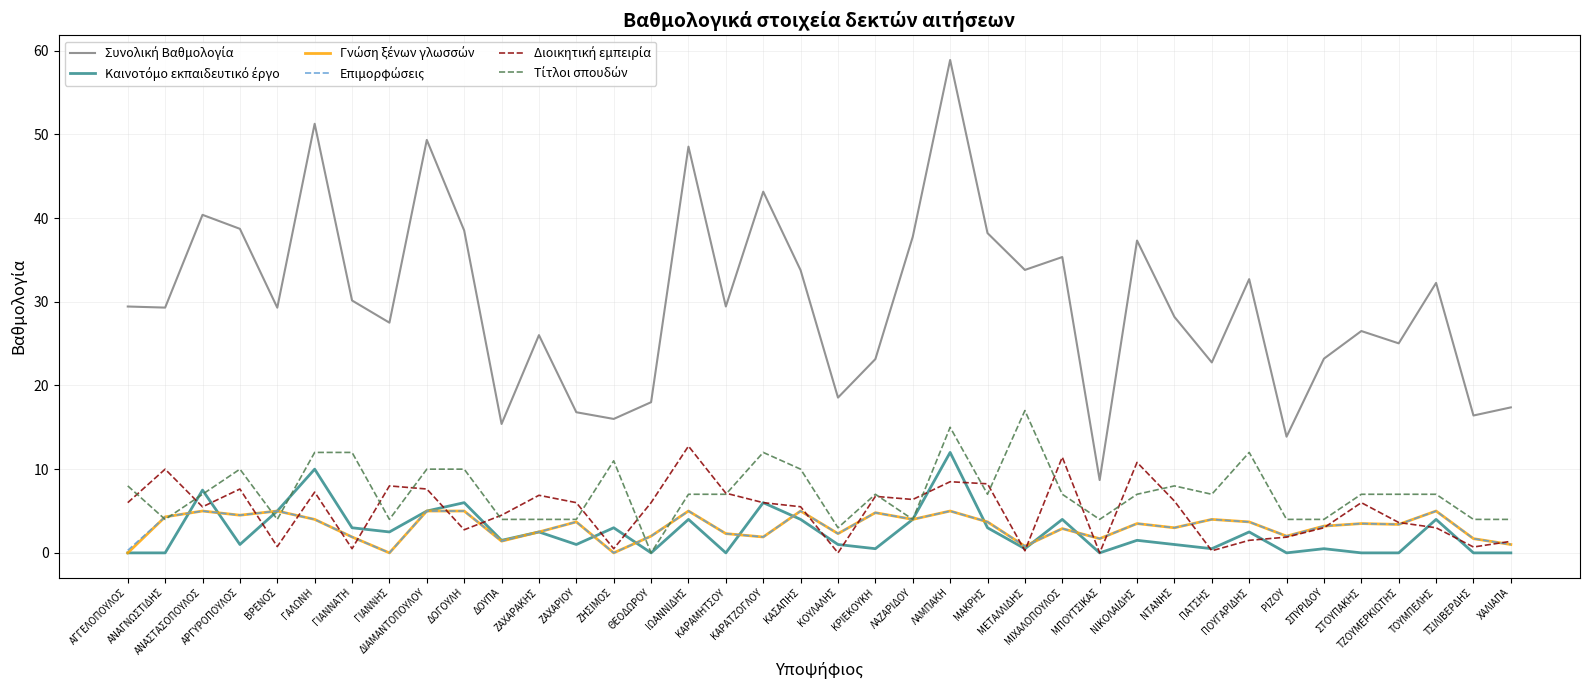

Which category has the highest value across all series?

ΛΑΜΠΑΚΗ